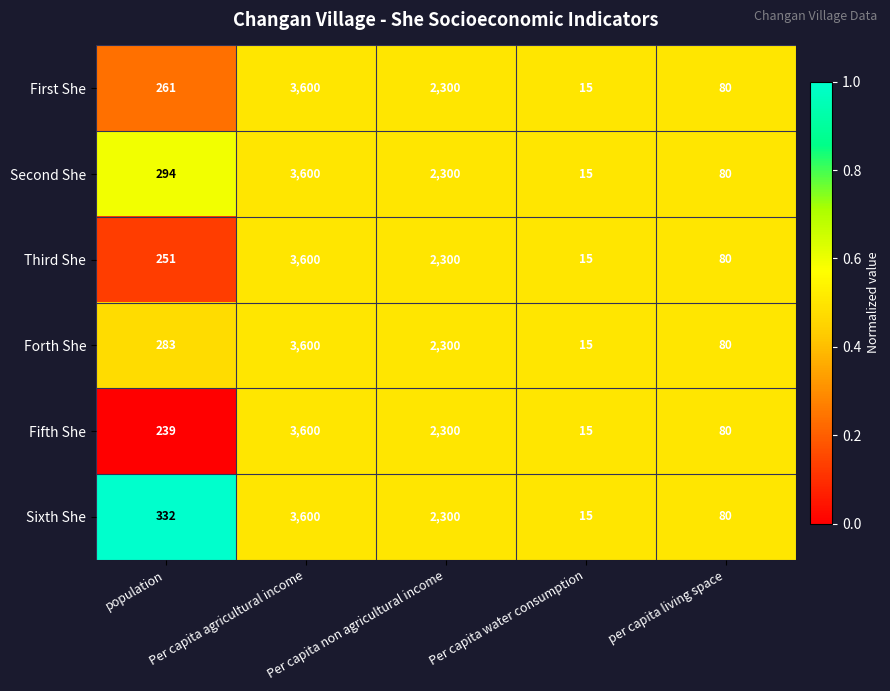

Where is Second She nearest to the value 1807?

Per capita non agricultural income